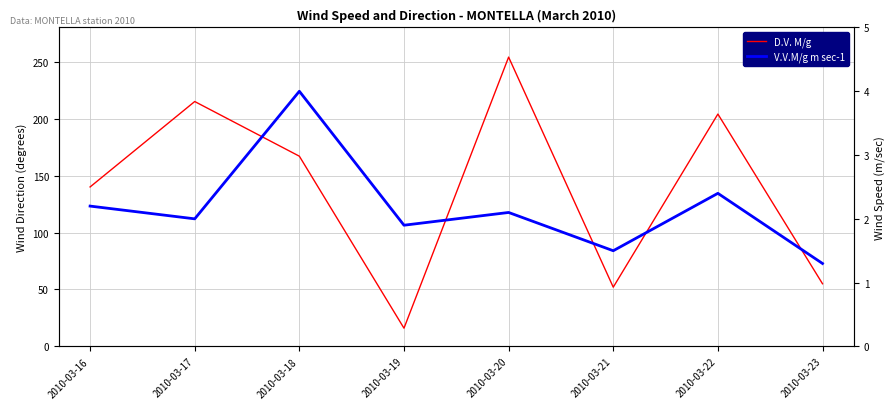

The D.V. M/g series shows 69.4 at 2010-03-20. True or false?

False